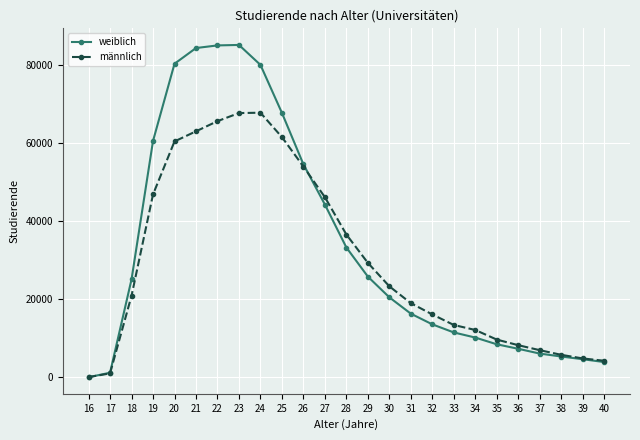

At which label is männlich closest to 33957?

28